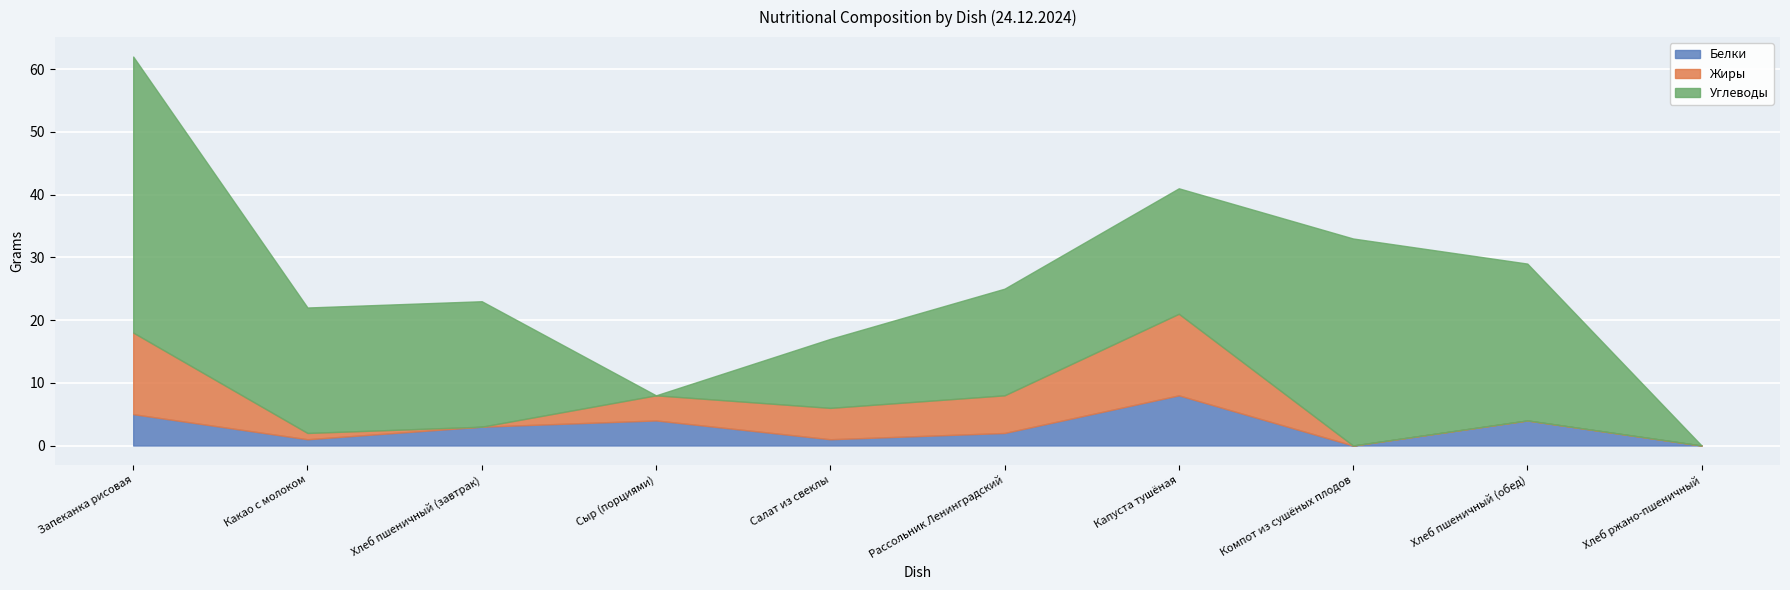

Where is the first local minimum for Углеводы?

Сыр (порциями)